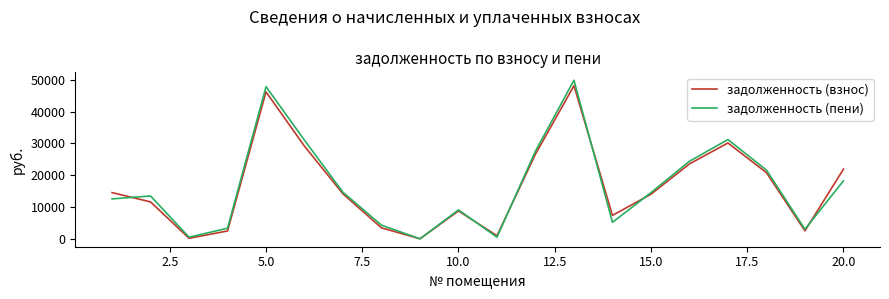

What is the maximum value shown in the chart?

49898.3